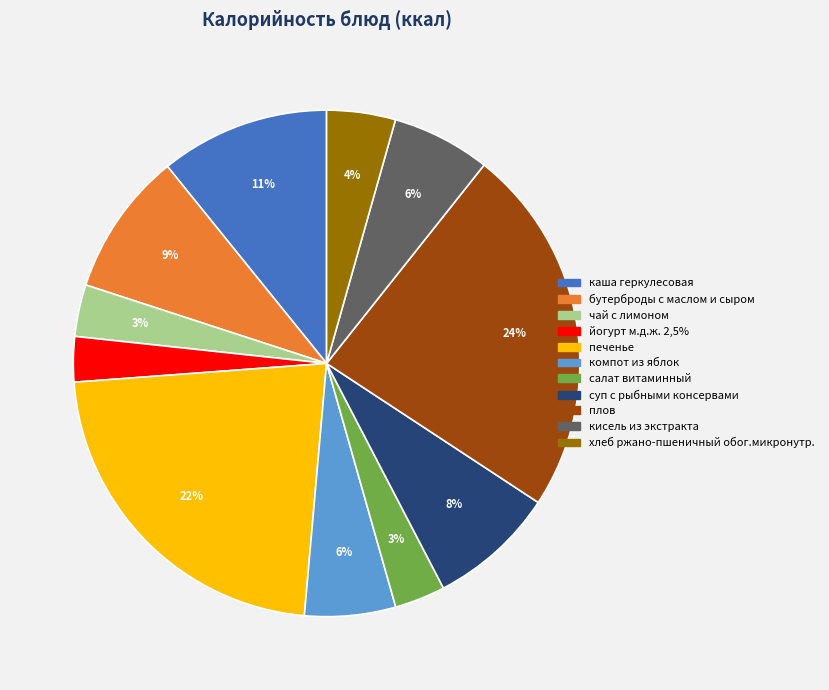

Which category has the biggest portion of the pie?

плов